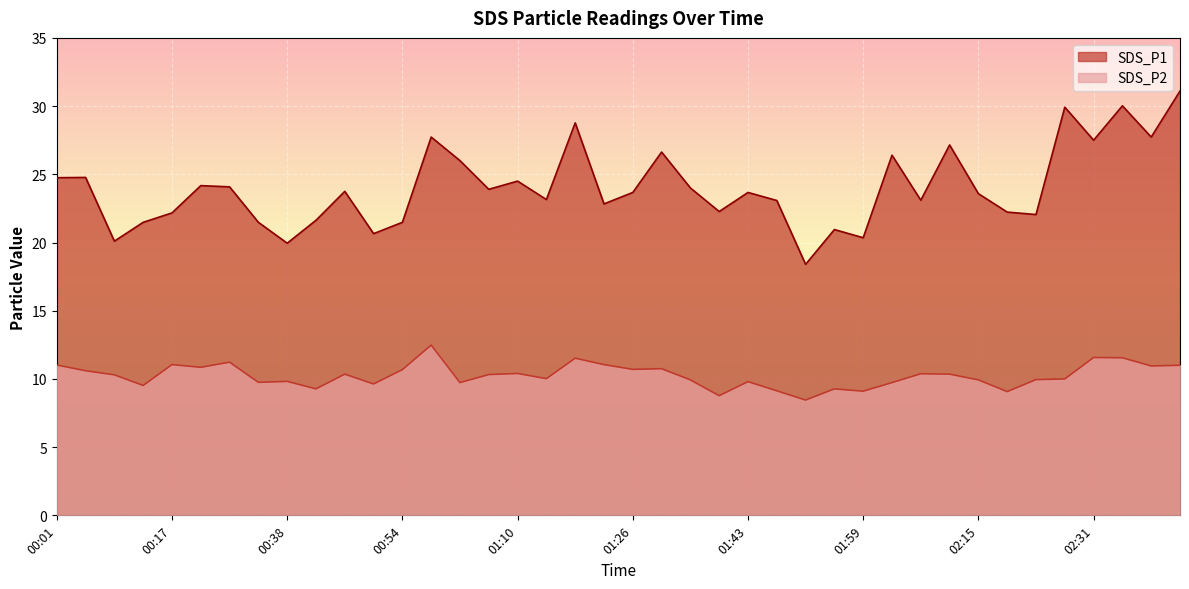

At which category does the chart reach its minimum across all series?

01:51